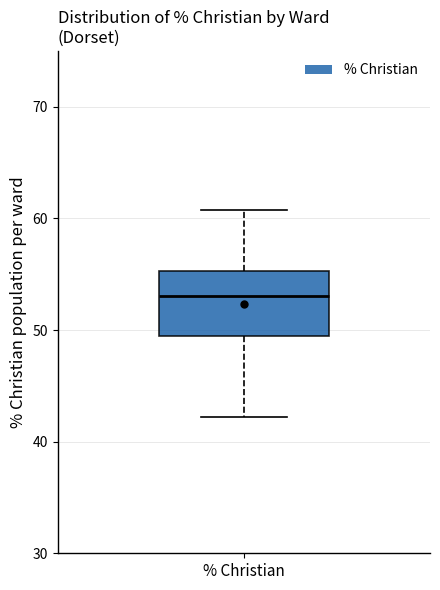

Transcribe this box plot: give where the median line is, the range the box spans, and where the two whiskers end, as read against the y-axis. The values are not printed on the chart, so give them approximately, as read against the axis.

median 53, box 49 to 55, whiskers 42 to 61